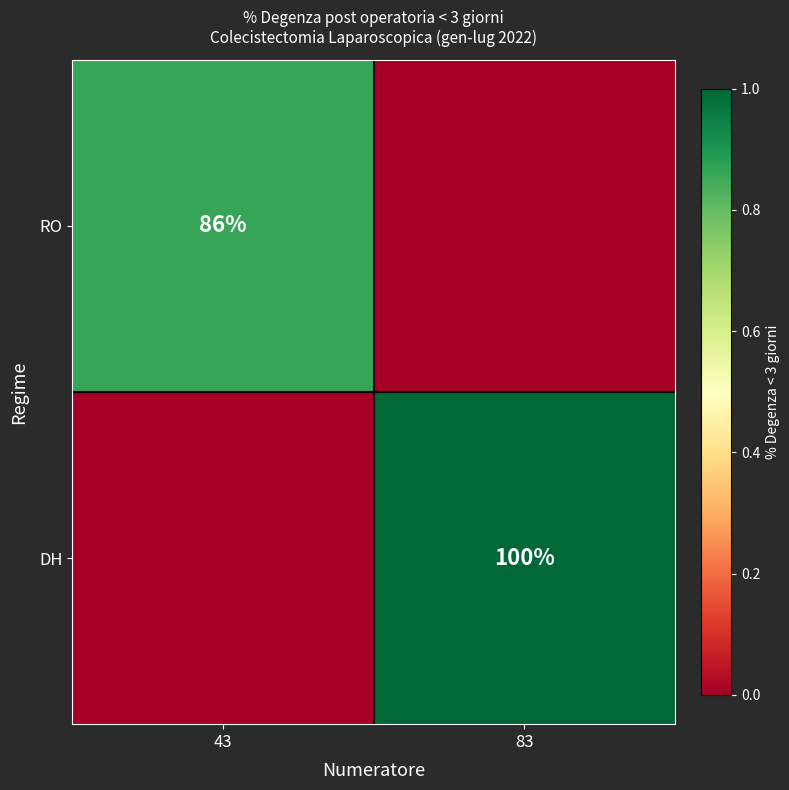

Is it true that DH equals 168 at 83?

False